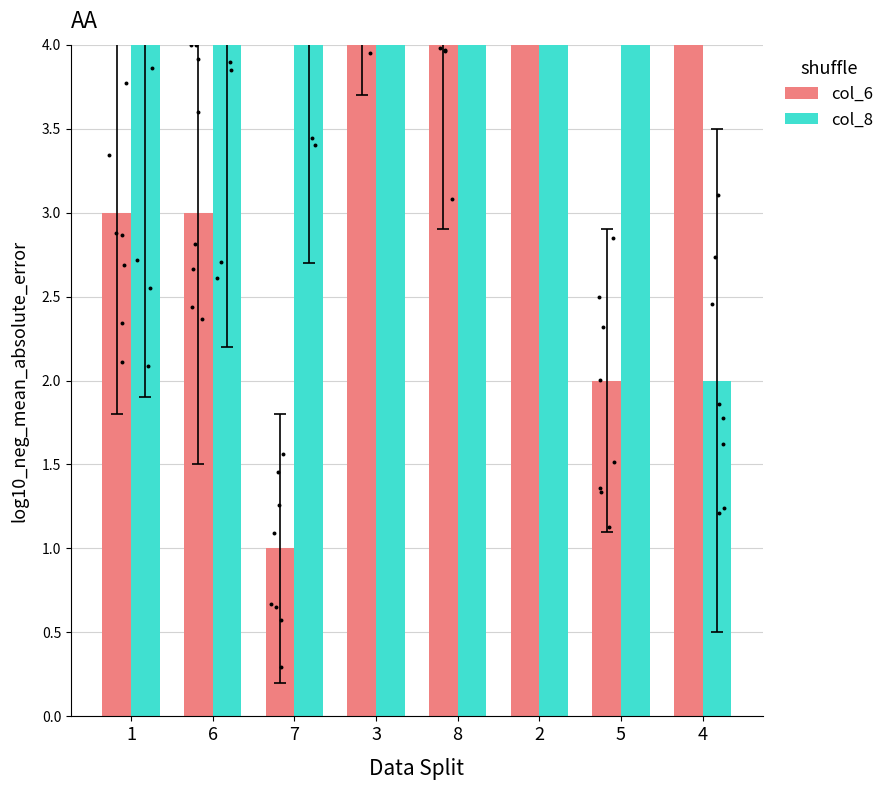

What are all the series names shown in the legend?

col_6, col_8